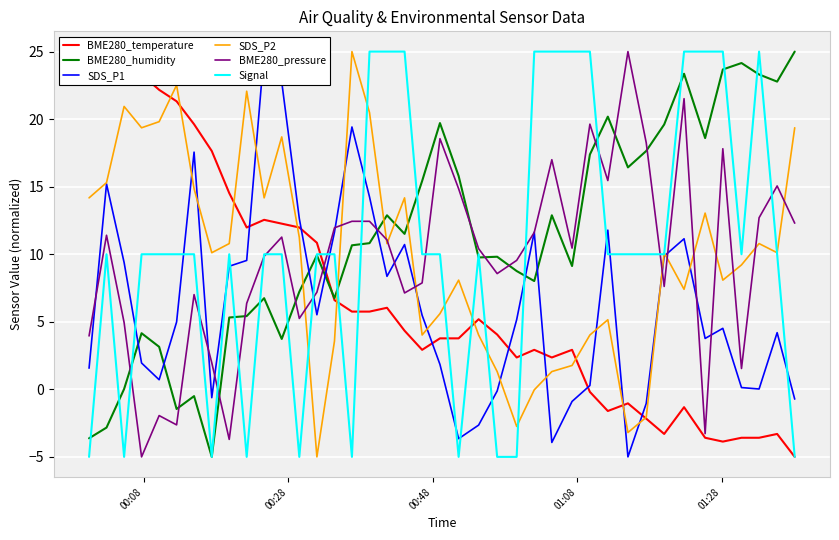

How many interior local valleys does the SDS_P1 series have?

9